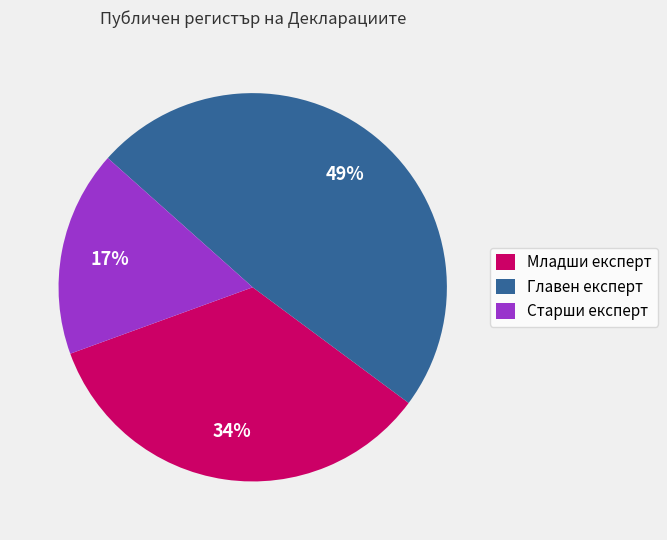

True or false: Старши експерт accounts for 4% of the total.

False